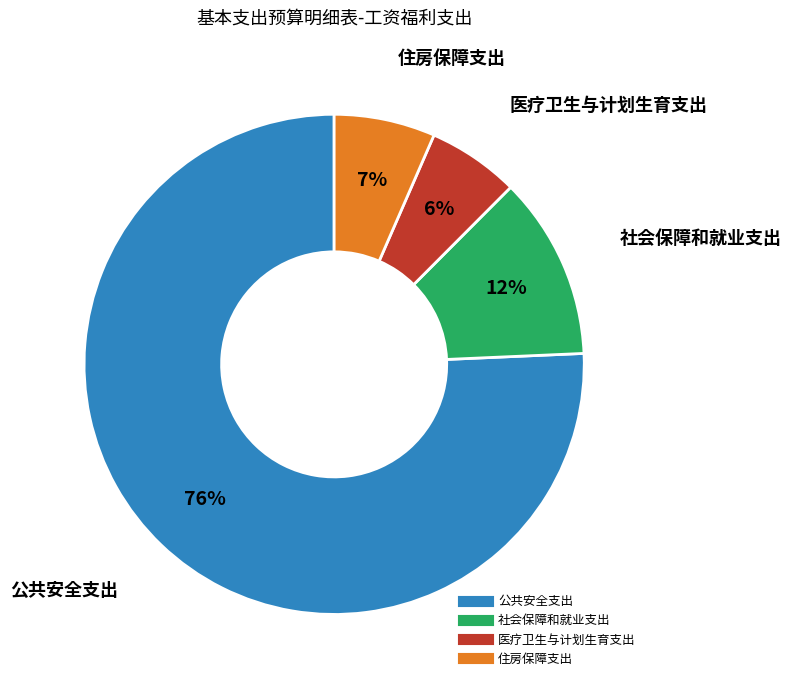

Do 公共安全支出 and 社会保障和就业支出 together represent more than half of the pie?

Yes